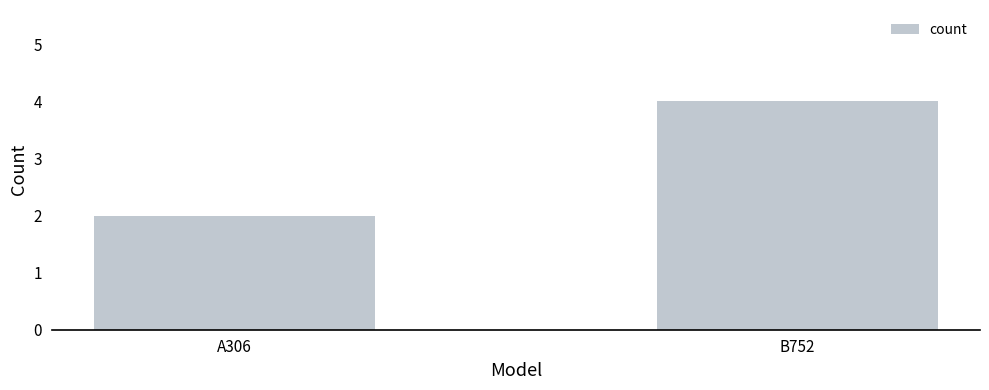

What is the change in value from A306 to B752?

+2